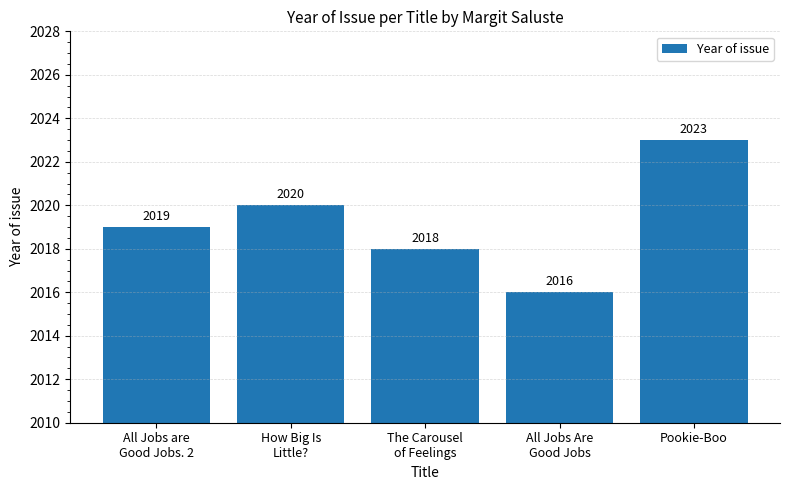

Reading left to right, transcribe all the data shown in this chart.

2019	2020	2018	2016	2023